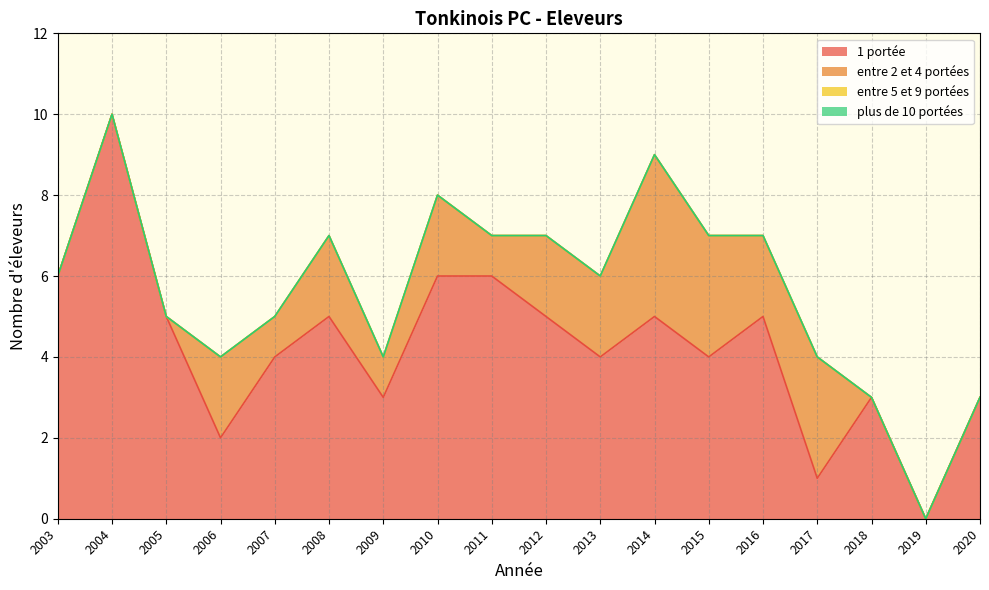

At which category is the sum across all series the highest?

2004